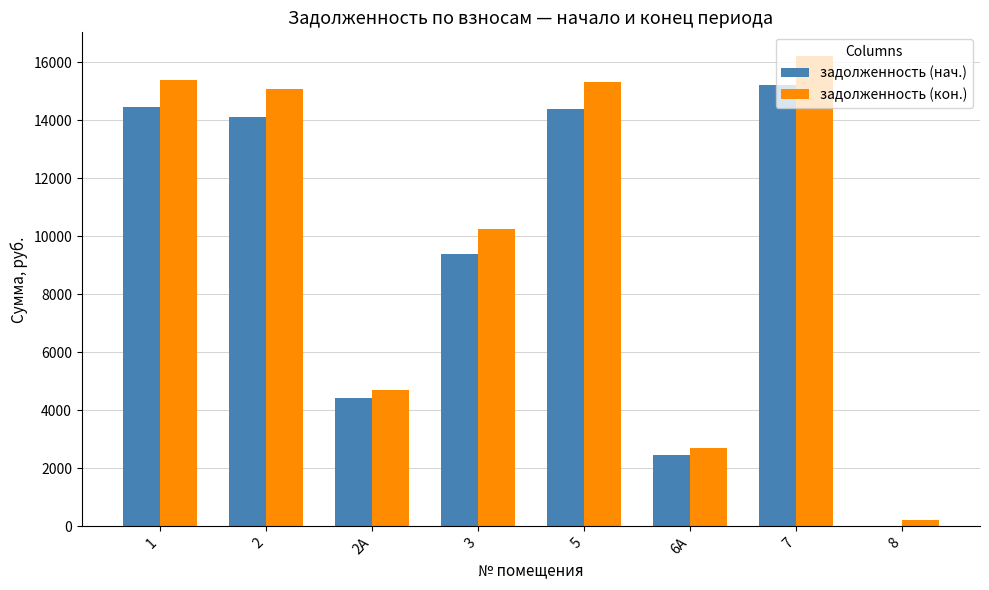

How many series are shown in this chart?

2